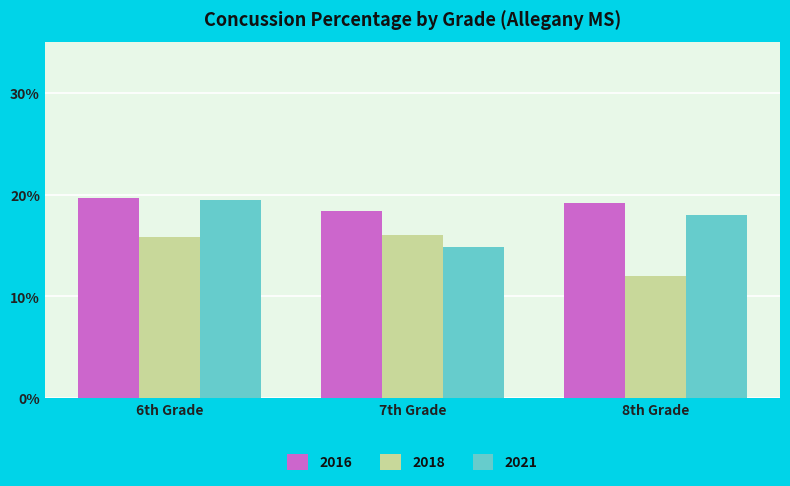

Does the chart contain stacked bars?

No